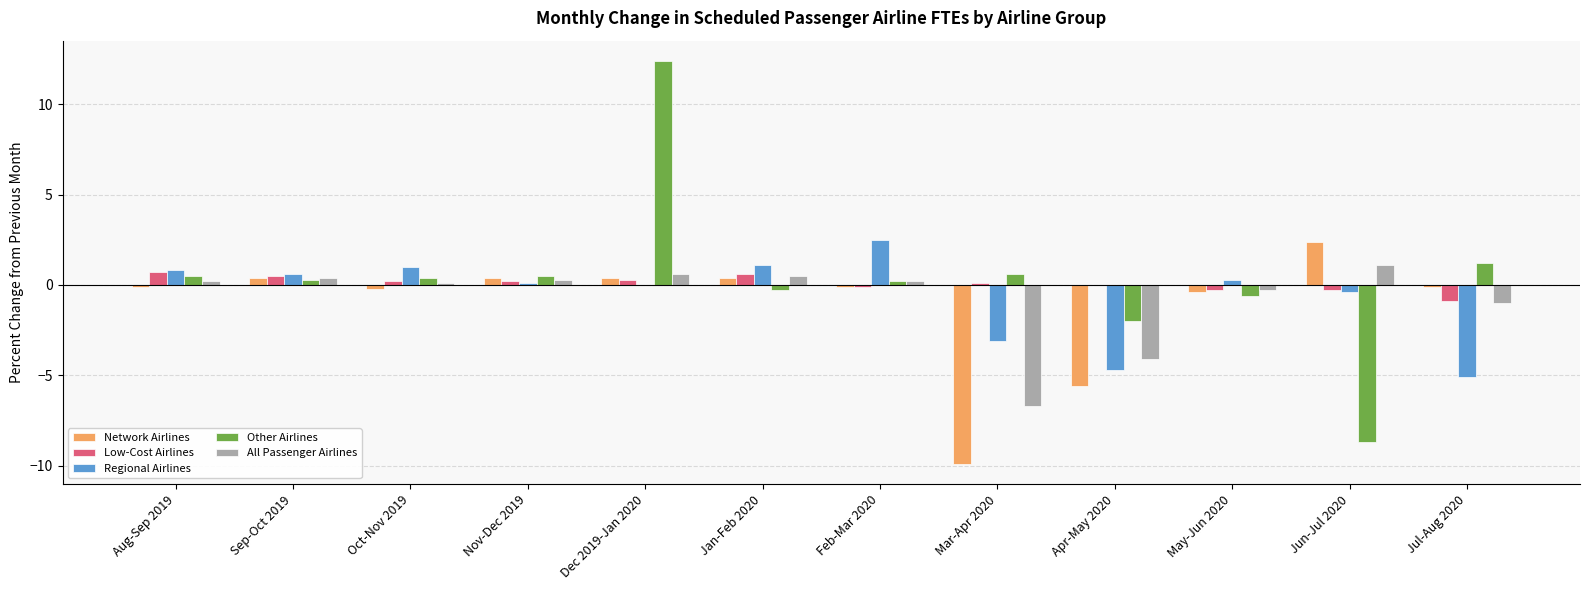

At which label does Network Airlines reach its peak?

Jun-Jul 2020